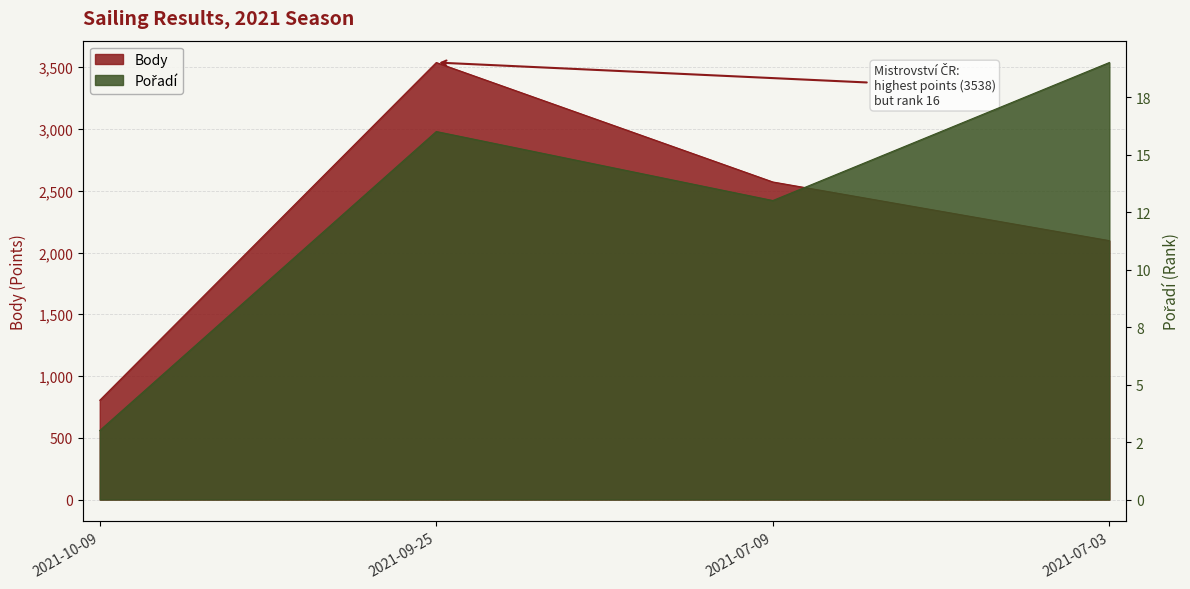

Reading right to left, list all the values displayed in this chart.

Pořadí: 2021-07-03=19	2021-07-09=13	2021-09-25=16	2021-10-09=3
Body: 2021-07-03=2096	2021-07-09=2571	2021-09-25=3538	2021-10-09=804